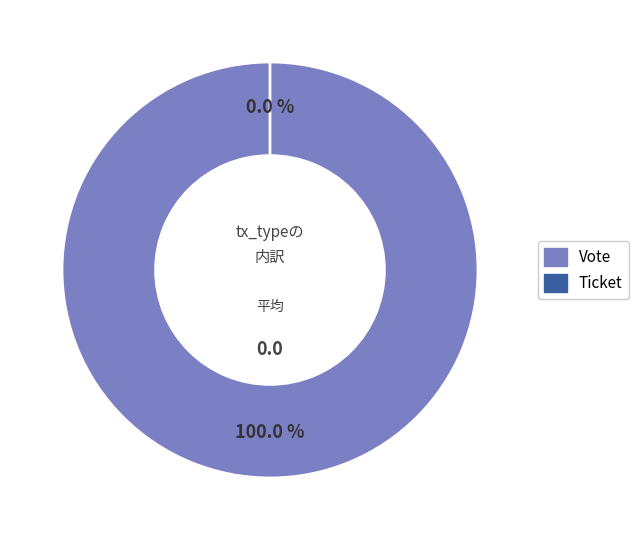

To the nearest percent, what is the average slice percentage?

50%